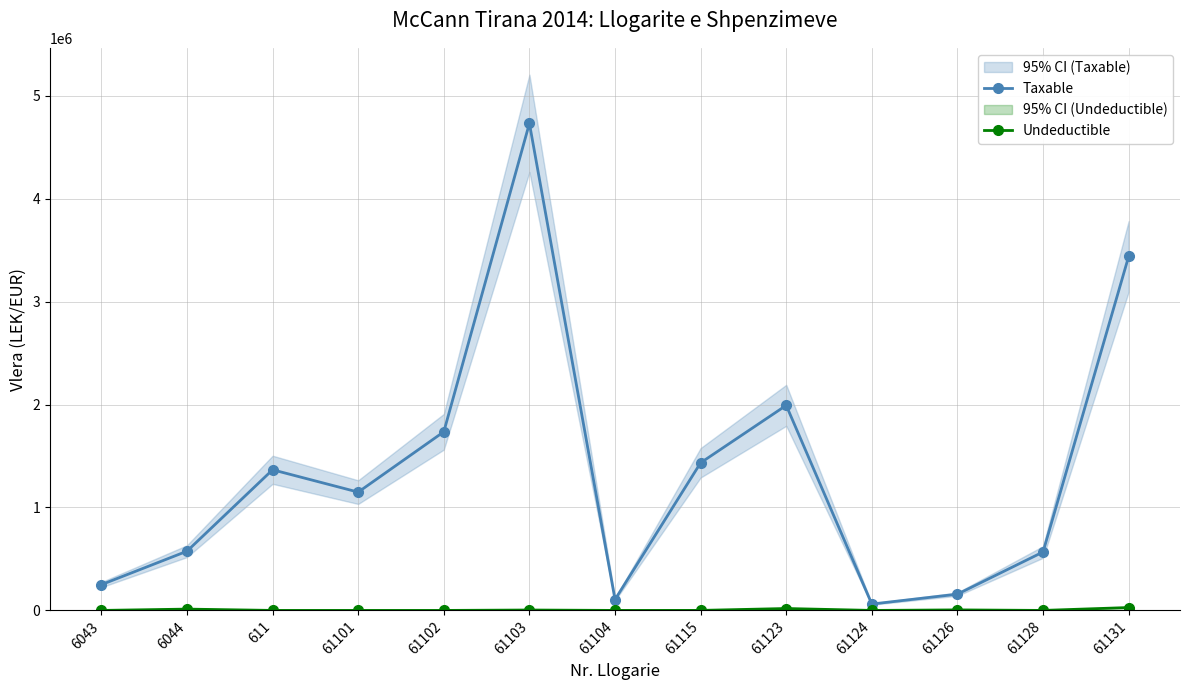

How many data points in Taxable are above 1149043?

7